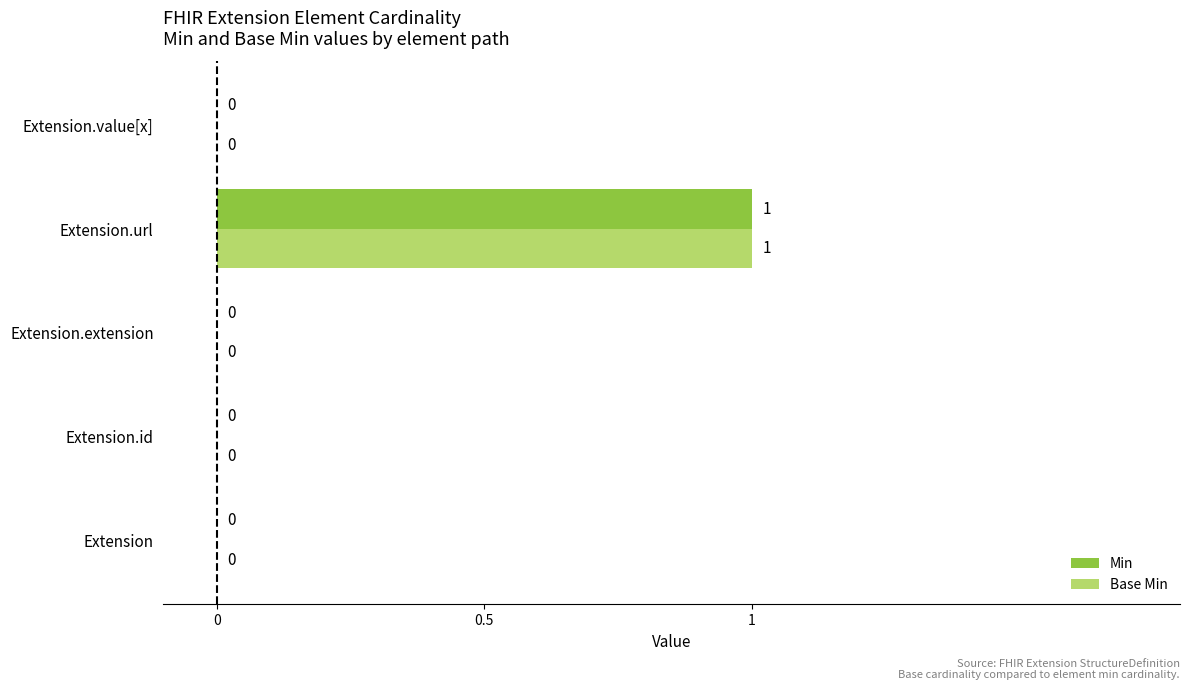

True or false: Min has a value of -1 at Extension.id.

False